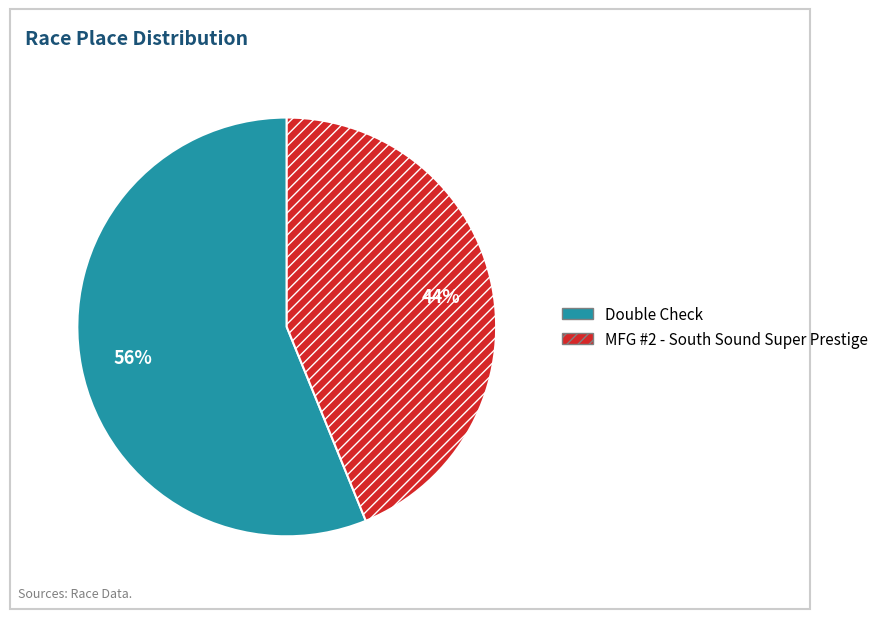

To the nearest percent, what portion does MFG #2 - South Sound Super Prestige represent?

44%